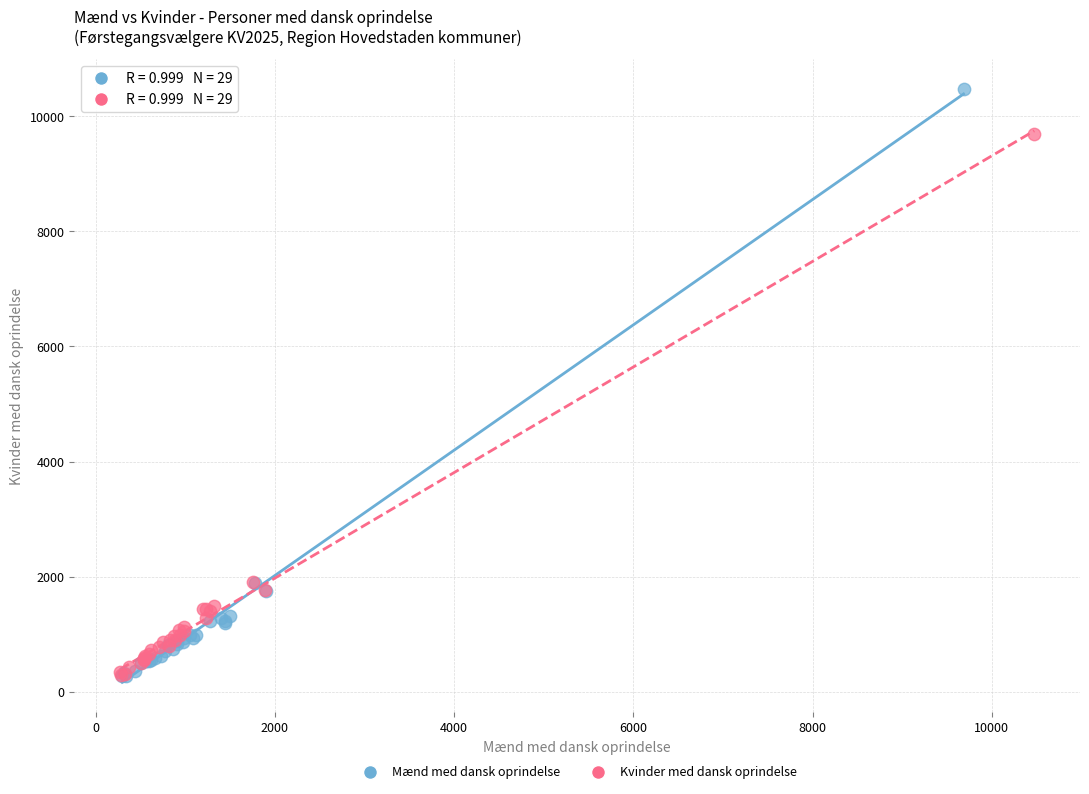

Which series has the largest Y range (max minus min)?

Mænd med dansk oprindelse